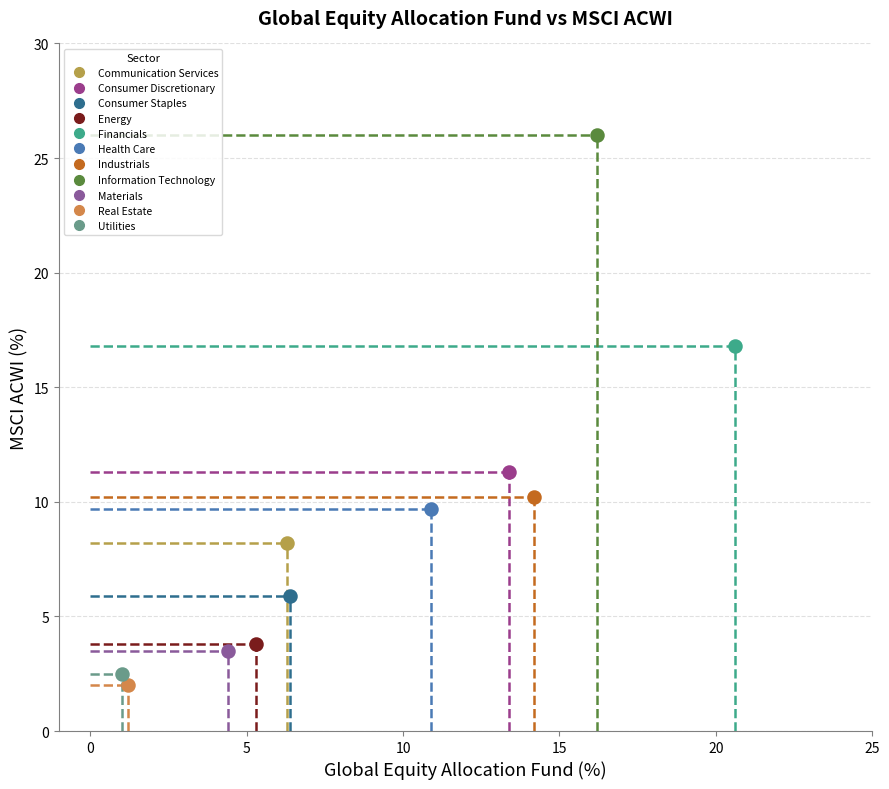

What are all the series names shown in the legend?

Communication Services, Consumer Discretionary, Consumer Staples, Energy, Financials, Health Care, Industrials, Information Technology, Materials, Real Estate, Utilities